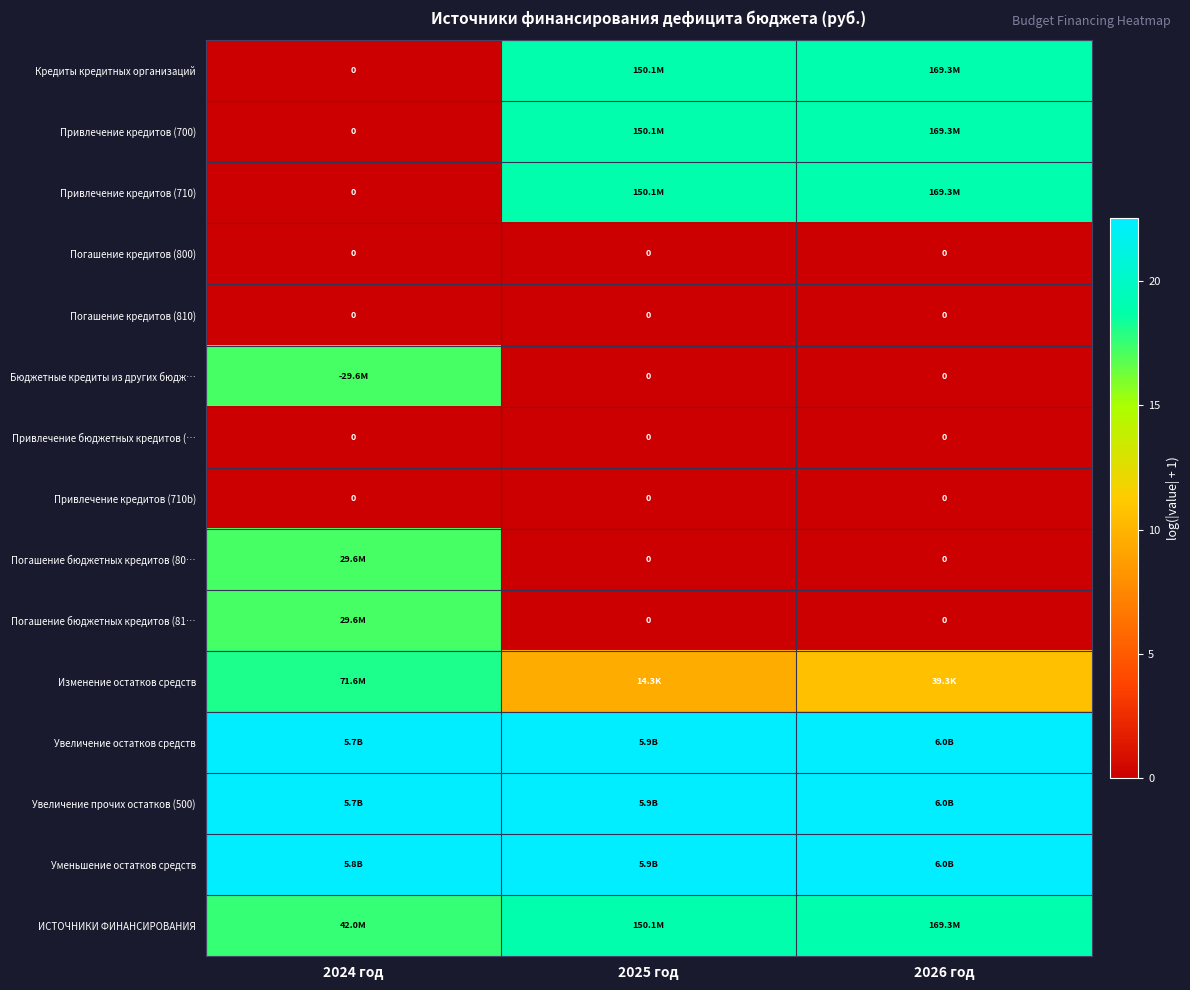

Is it true that Погашение бюджетных кредитов (80… equals 0.0 at 2025 год?

True